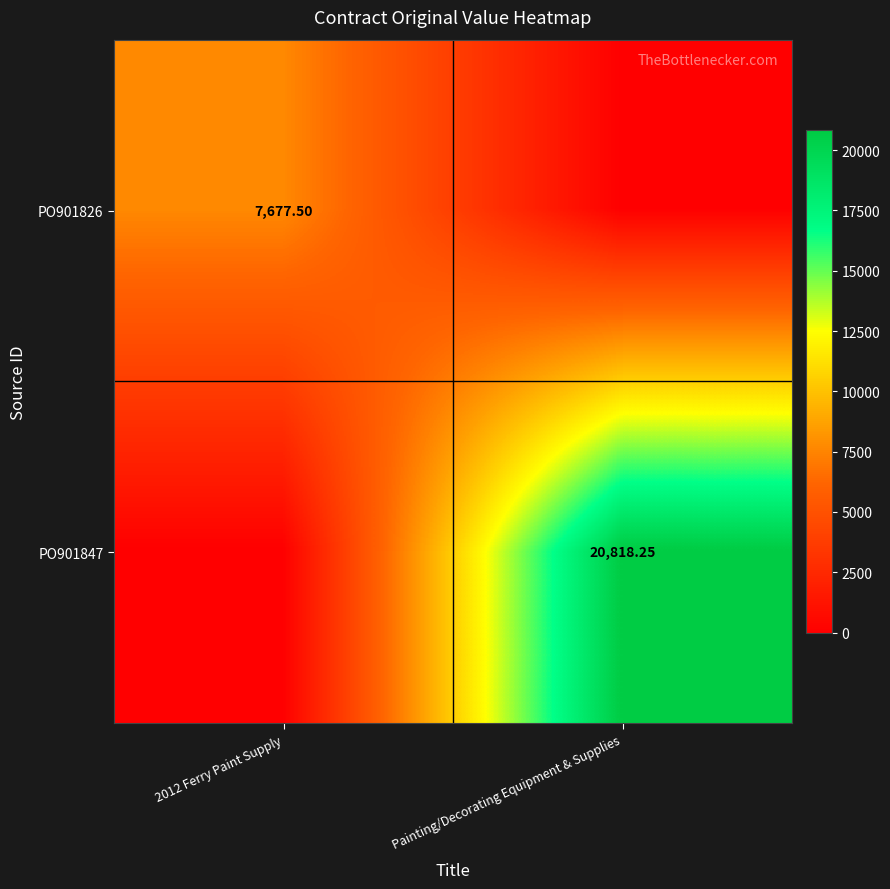

Is the value of PO901826 at 2012 Ferry Paint Supply greater than the value of PO901847 at Painting/Decorating Equipment & Supplies?

No